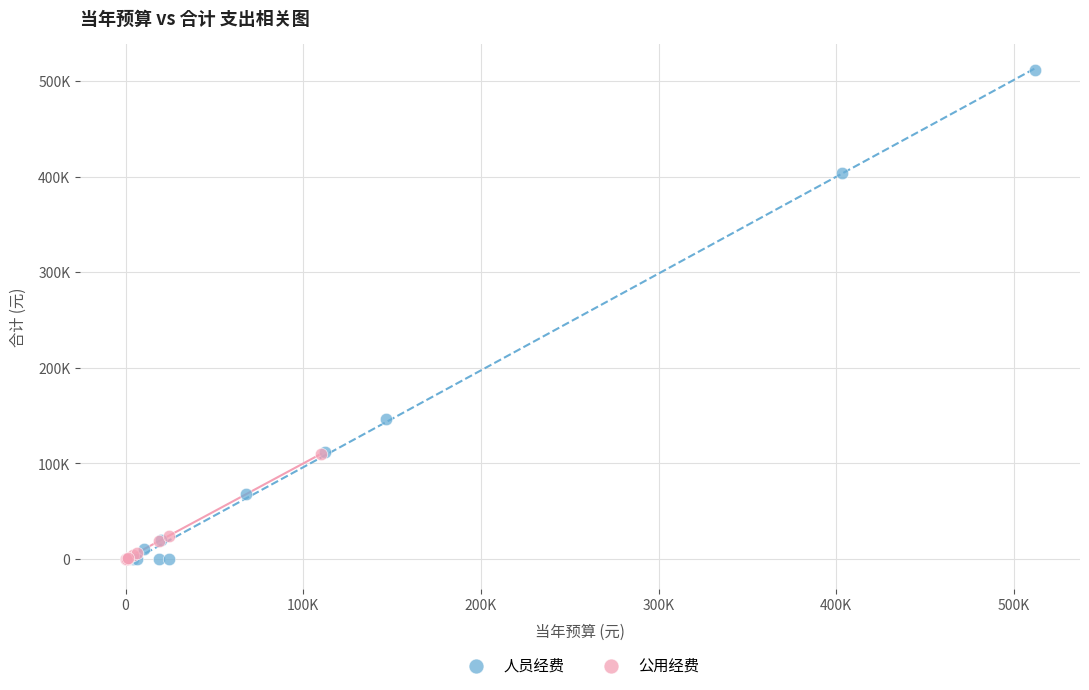

What are all the series names shown in the legend?

人员经费, 公用经费